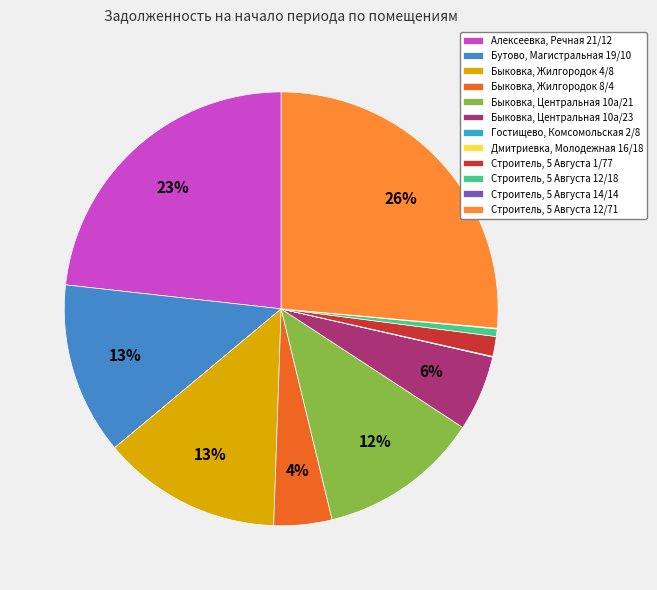

Is it true that Быковка, Центральная 10а/23 is 1% of the pie?

False